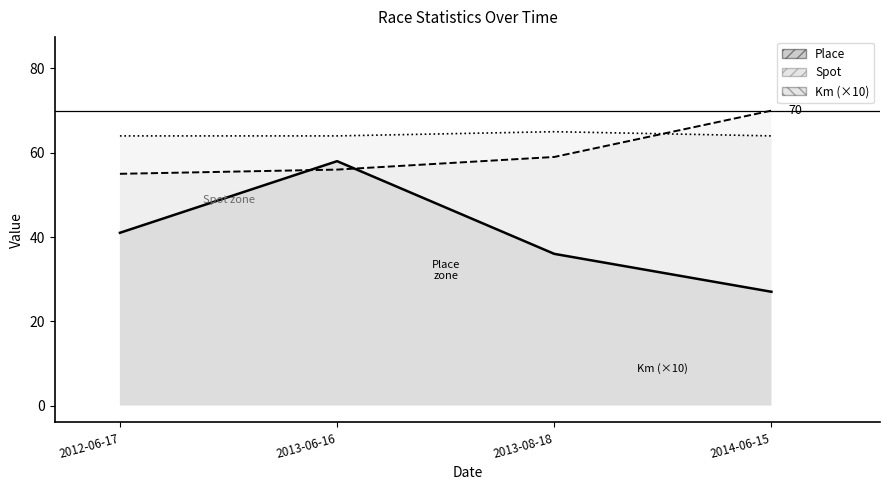

At 2013-06-16, list the series in order from largest to smallest.

Km, Place, Spot